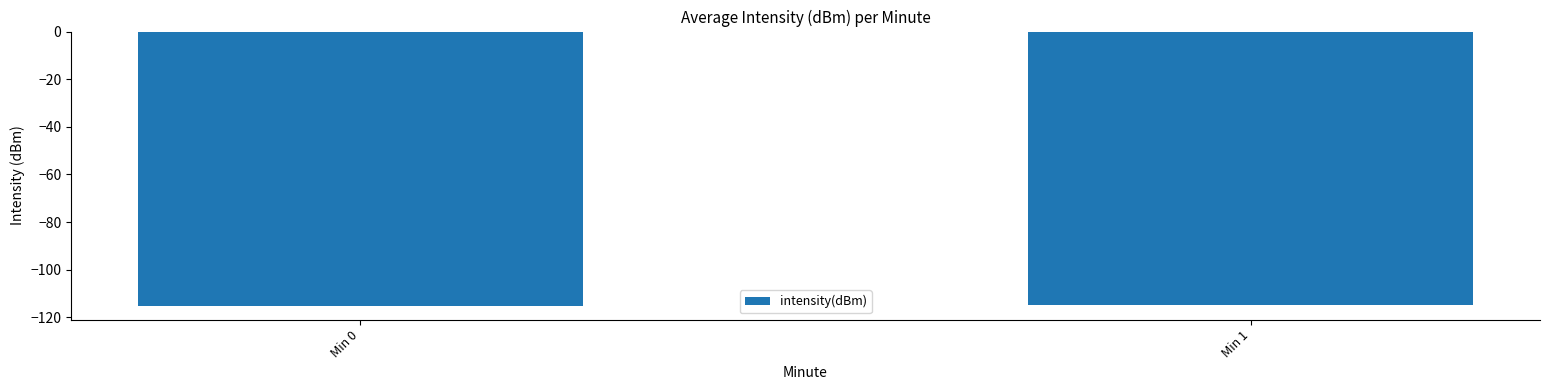

What is the change in value from Min 0 to Min 1?

+0.4